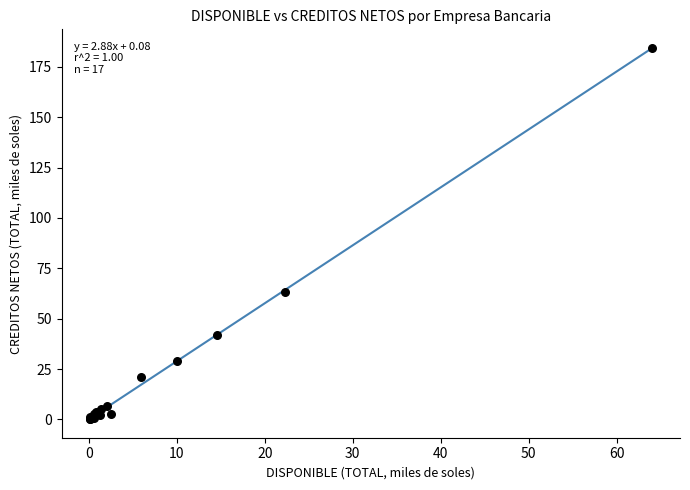

What Y value in the scatter plot is closest to 92?

63.4